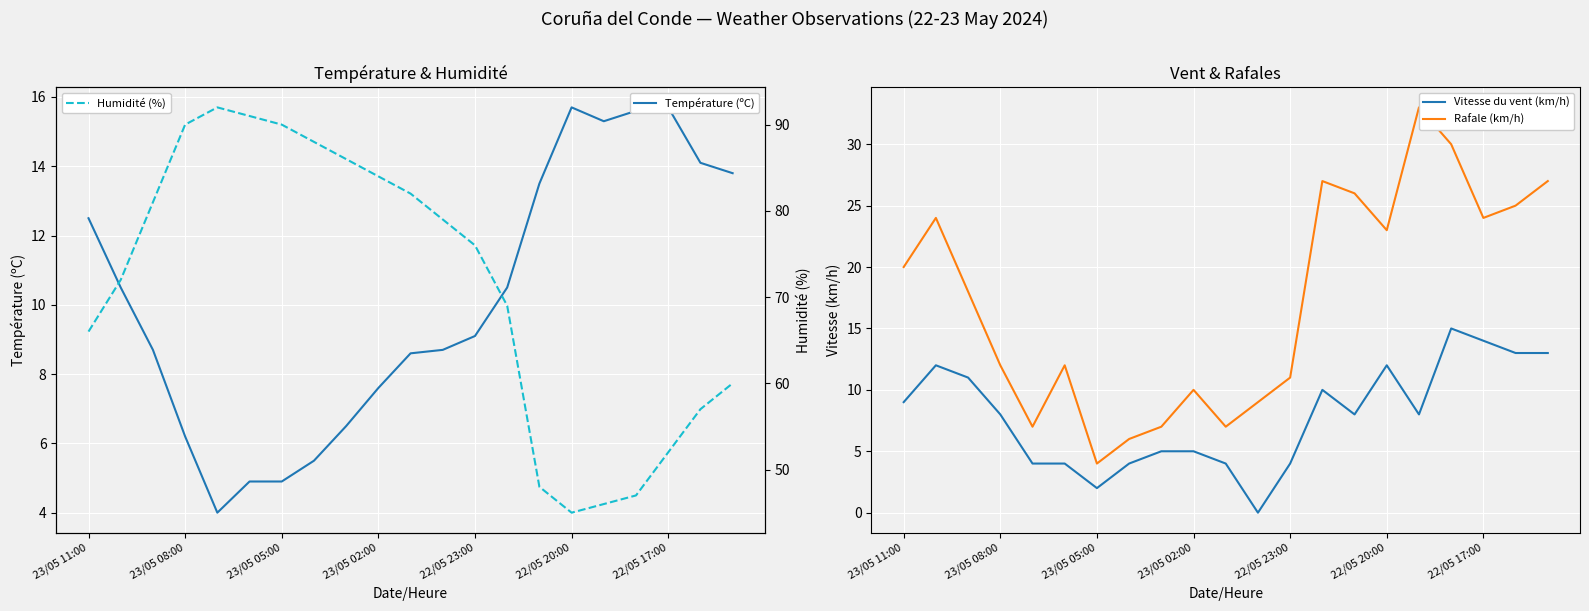

What is the minimum value for Humidité (%)?

45